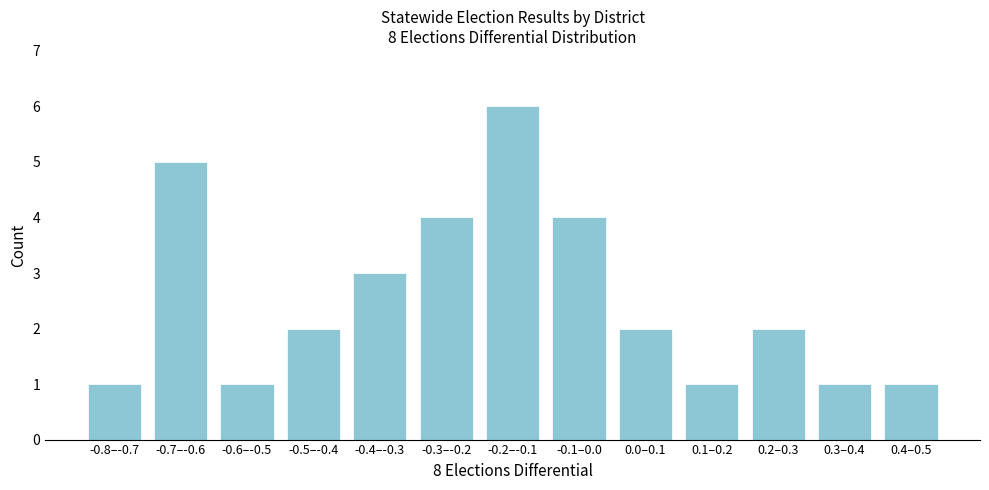

Reading left to right, extract all data points from this chart.

1	5	1	2	3	4	6	4	2	1	2	1	1